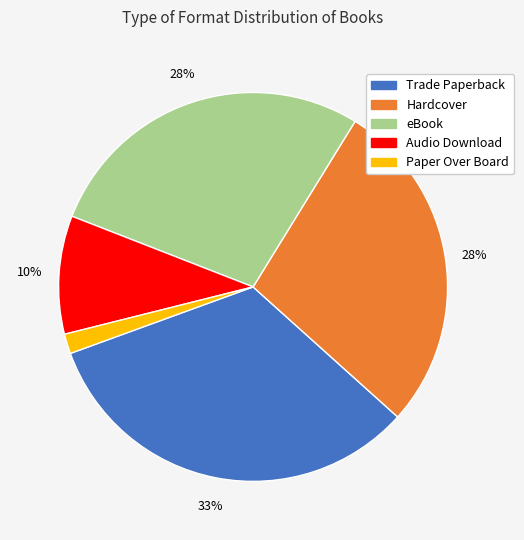

Approximately how many times larger is the value at Trade Paperback compared to Audio Download?

3.3